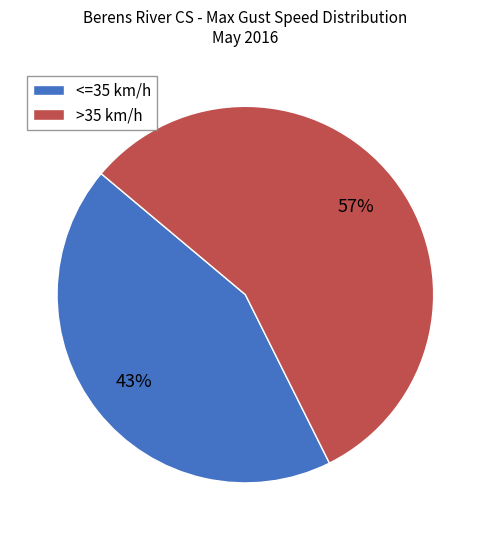

What is the ratio of the value at <=35 km/h to the value at >35 km/h?

0.8